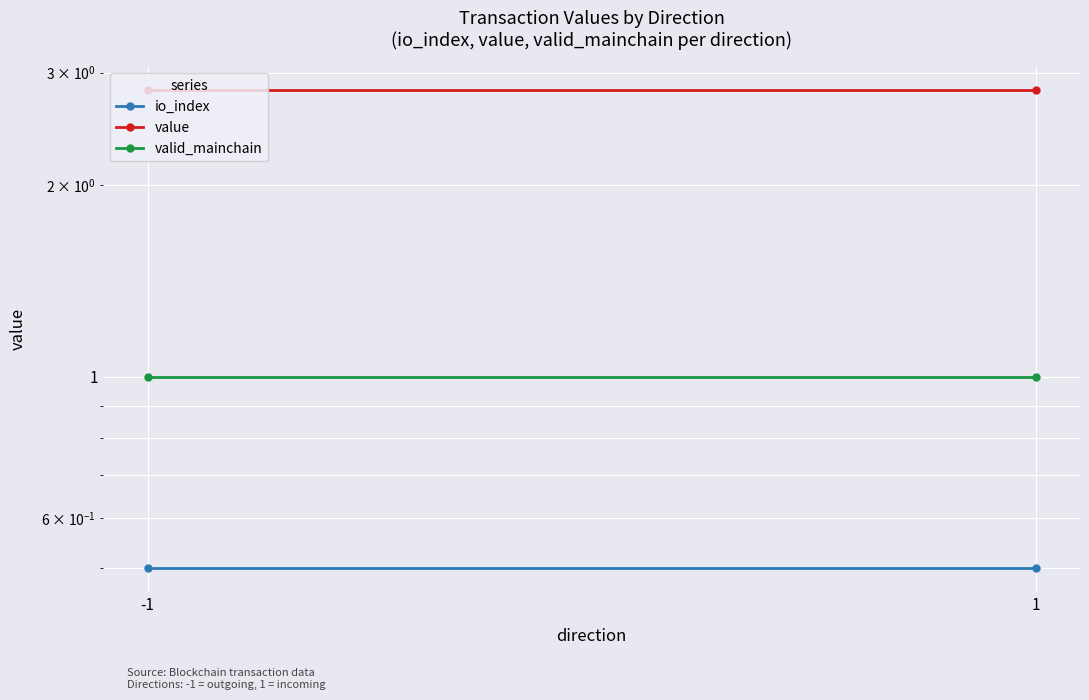

What is the difference between the highest and lowest values at 1?

2.3